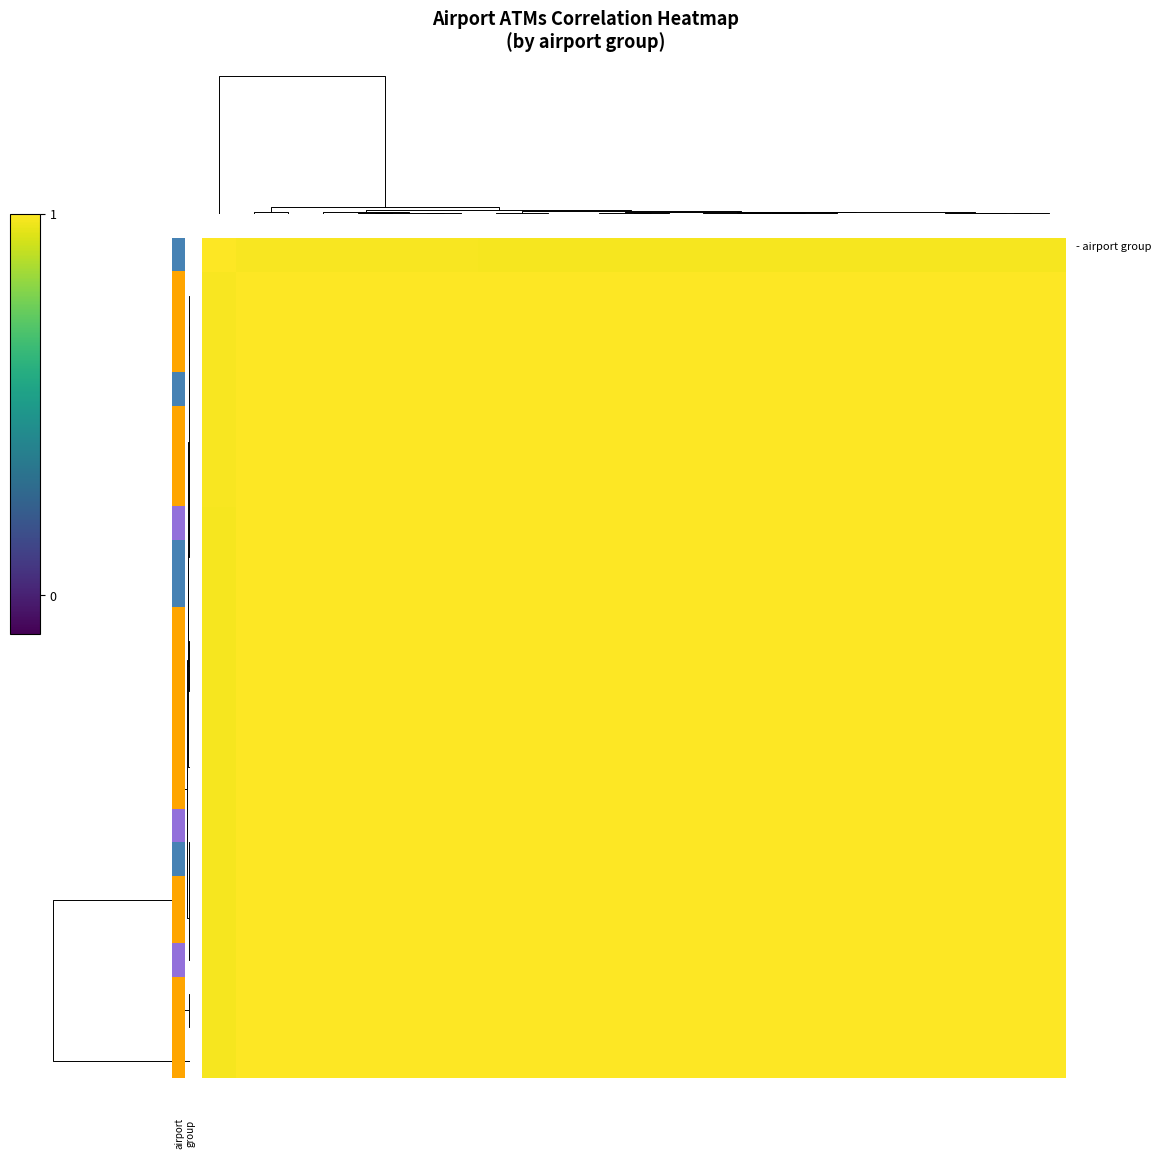

At which category is the sum across all series the highest?

5